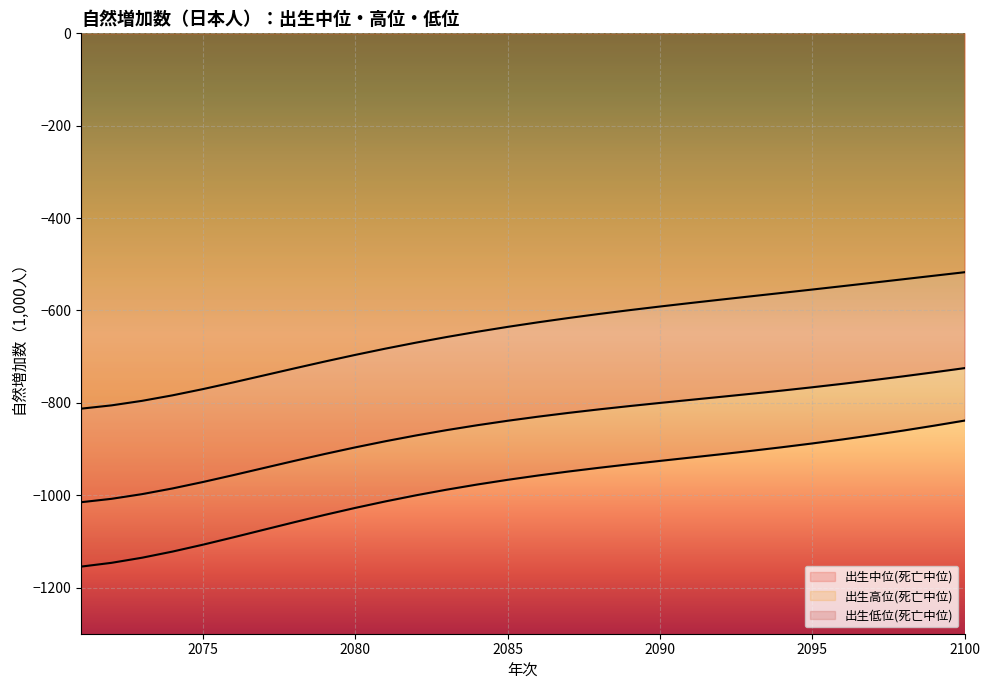

Read the 出生中位(死亡中位) value at 2083.

-859.1